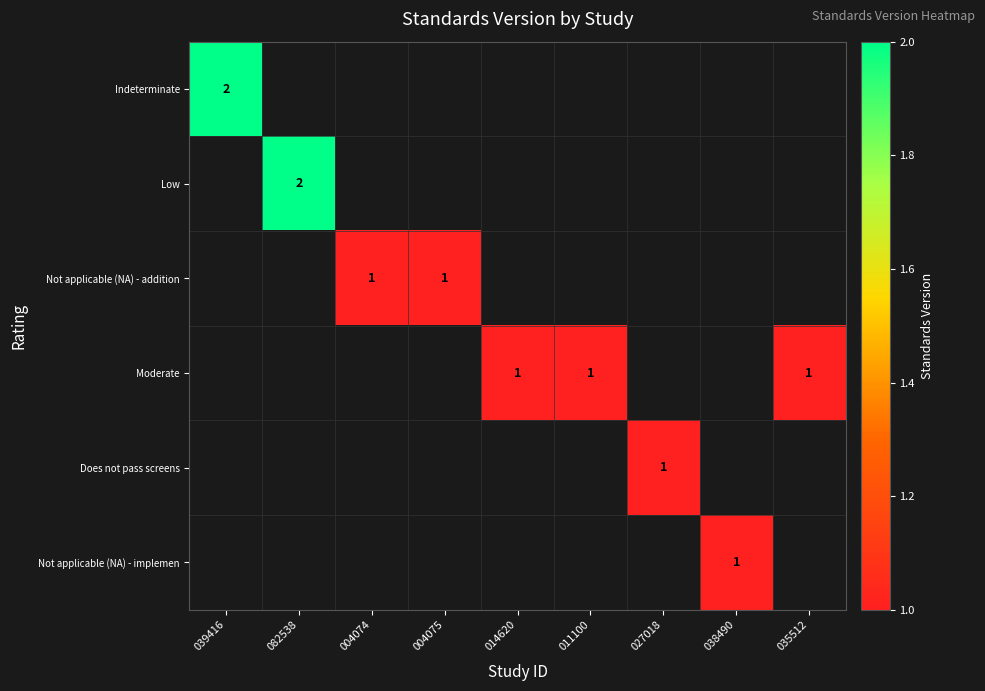

The Moderate series shows 1 at 014620. True or false?

True